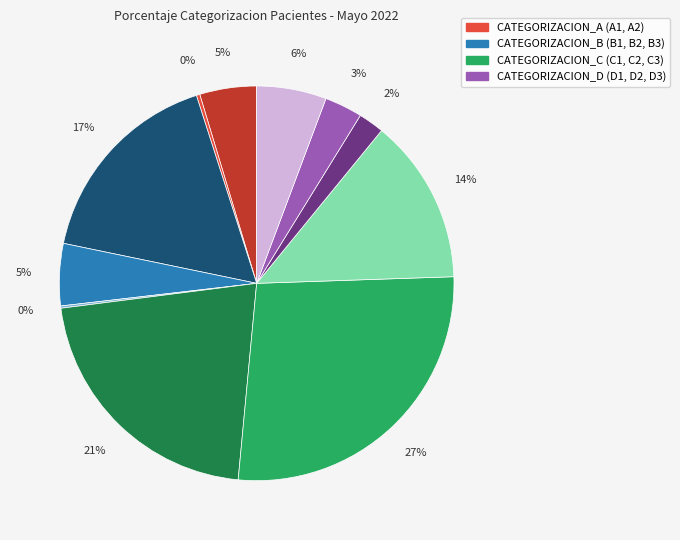

To the nearest percent, what is the average slice percentage?

9%